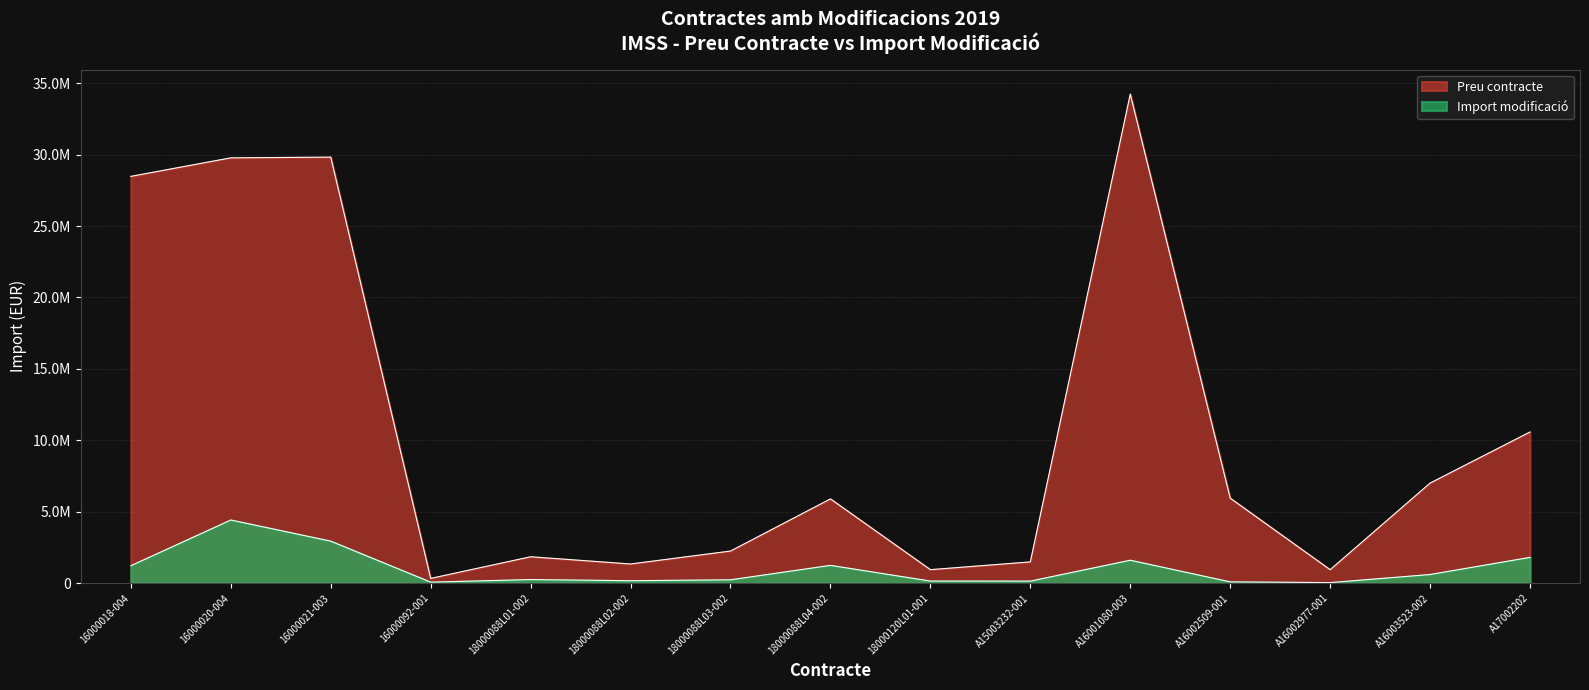

At which label does Preu contracte first exceed 5894900?

16000018-004